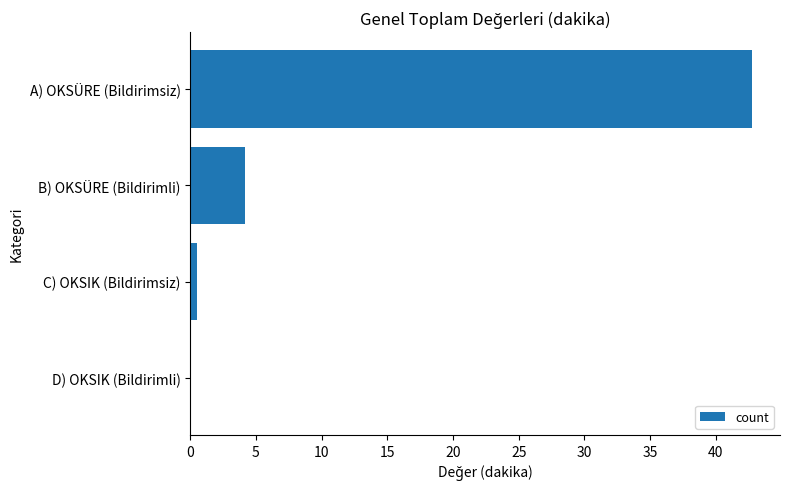

What is the sum of all values?

47.4